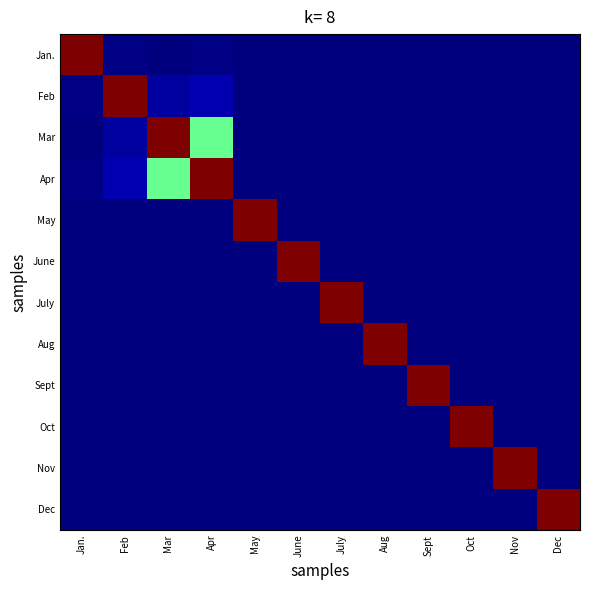

Between Oct and June, which is larger?

Oct